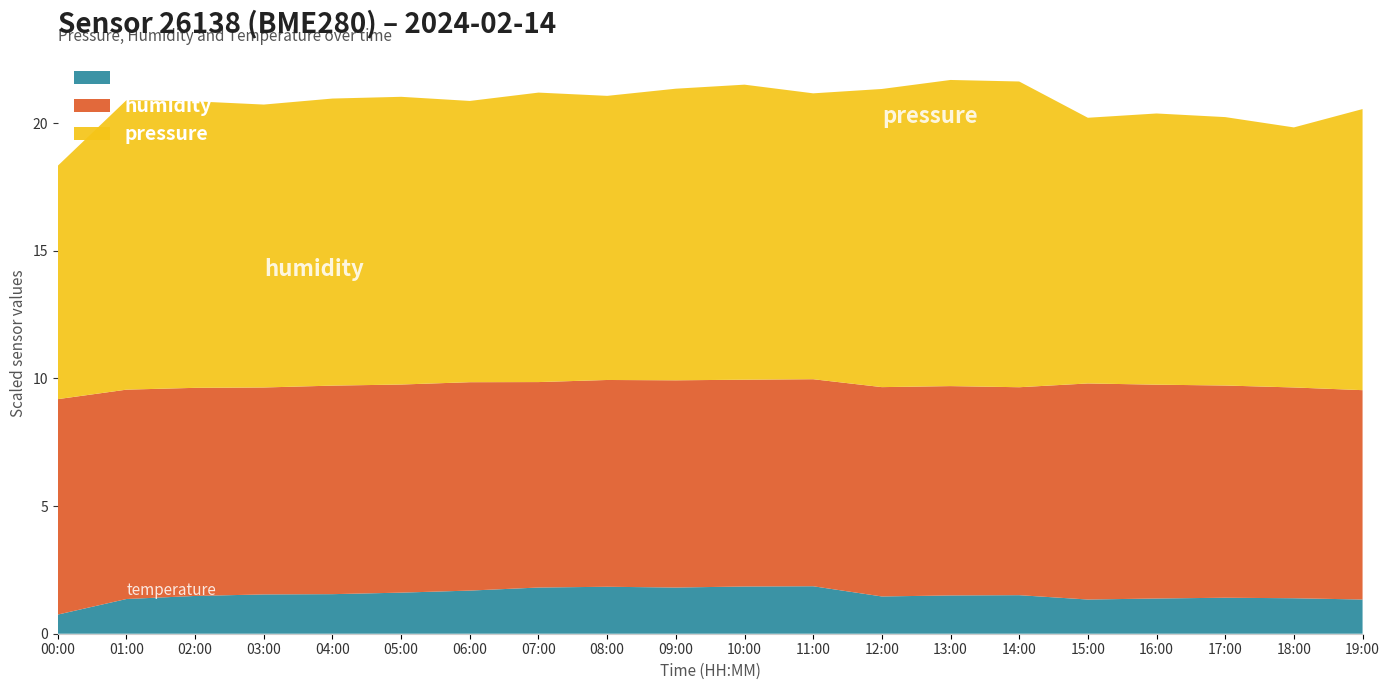

Reading left to right, transcribe all the data shown in this chart.

pressure: 96491.4	96513.4	96512.2	96510.8	96512.5	96512.7	96510.2	96513.4	96511.3	96514.2	96515.6	96512.0	96516.8	96519.9	96519.8	96504.1	96506.2	96505.2	96501.9	96510.1
humidity: 84.4	82.0	81.5	81.1	81.7	81.5	81.6	80.5	81.0	81.2	81.0	81.1	82.0	82.0	81.5	84.7	83.8	83.1	82.6	82.0
temperature: 0.8	1.4	1.5	1.5	1.6	1.6	1.7	1.8	1.8	1.8	1.9	1.9	1.5	1.5	1.5	1.3	1.4	1.4	1.4	1.3